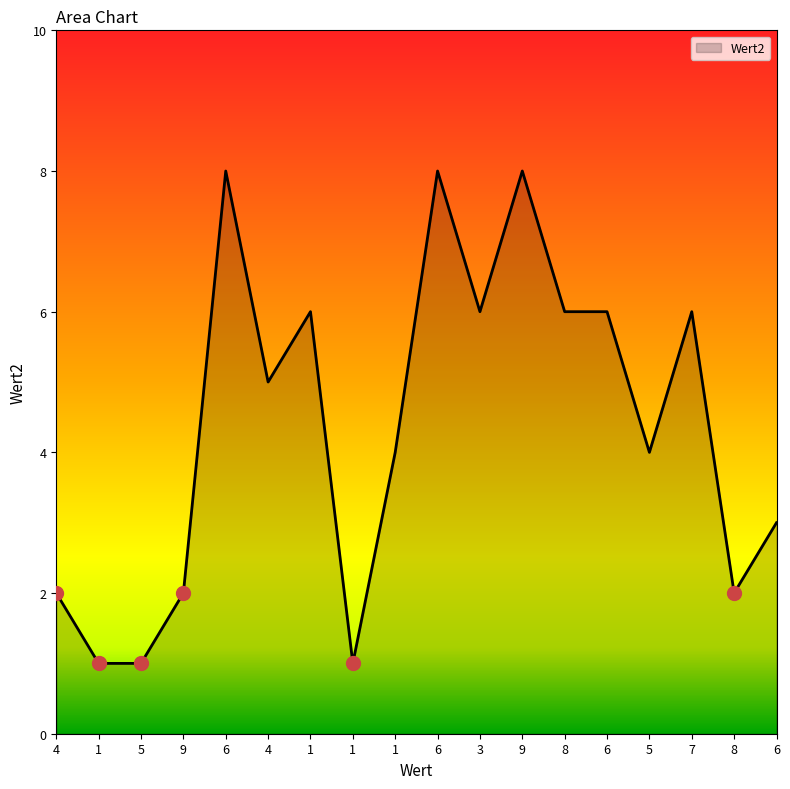

How many lines are shown in the chart?

1